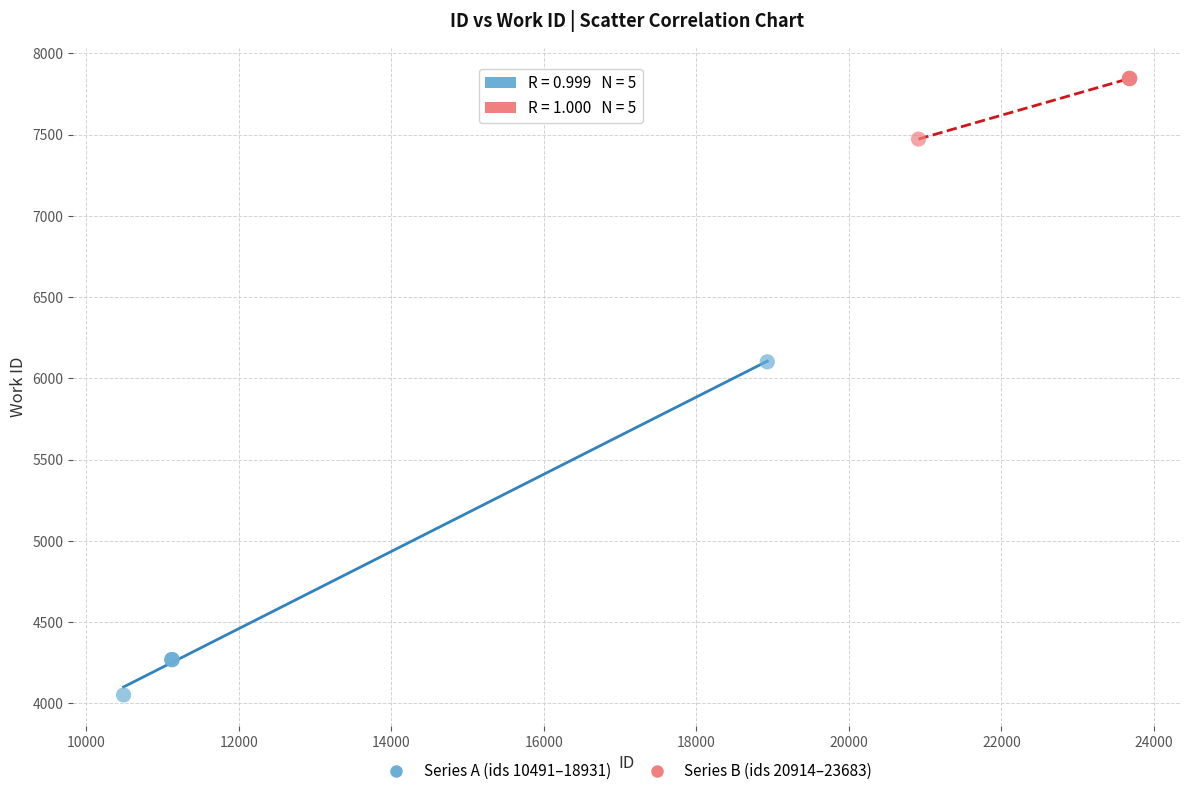

Which series contains the highest Y value?

Series B (ids 20914–23683)